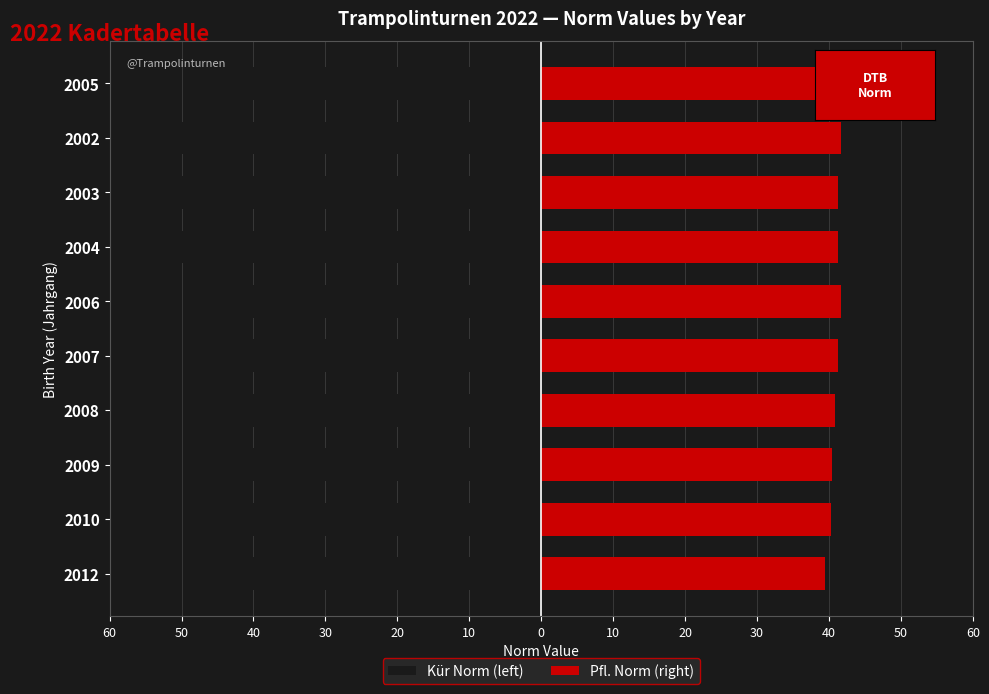

Rank the series by their average value, from lowest to highest.

Kür Norm (left), Pfl. Norm (right)